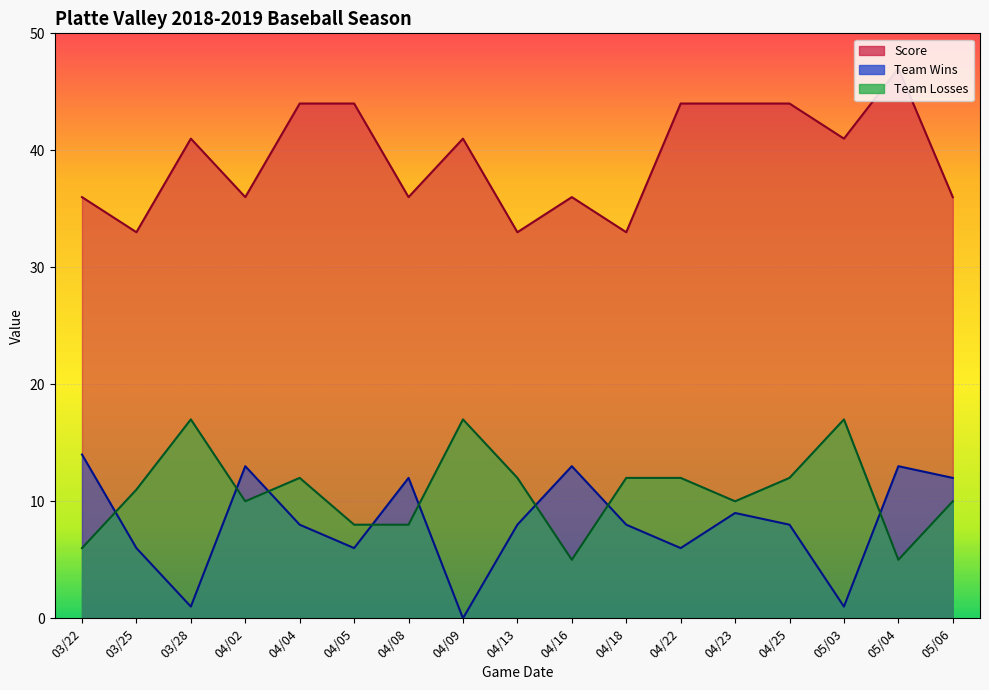

Which series has the largest total across all categories?

Score